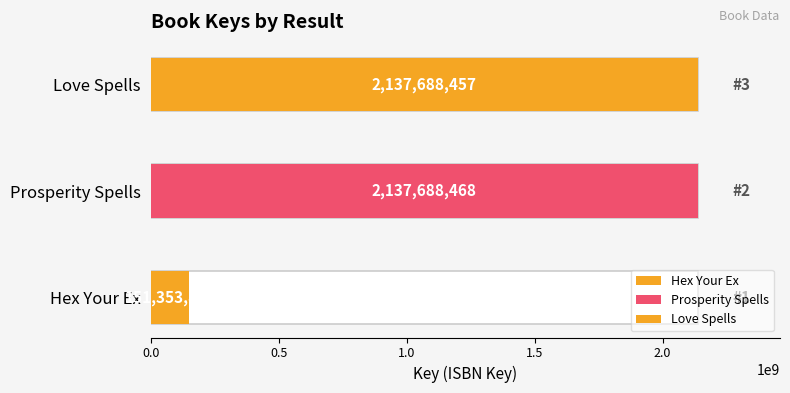

How many values are below 2137688457?

1